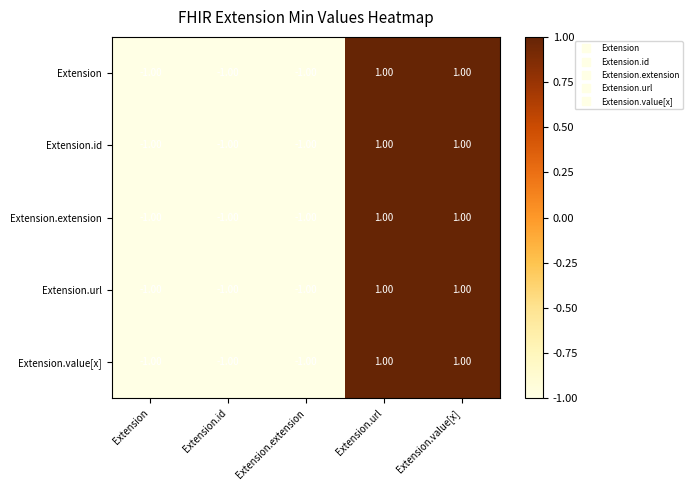

How many distinct data groups are displayed?

5